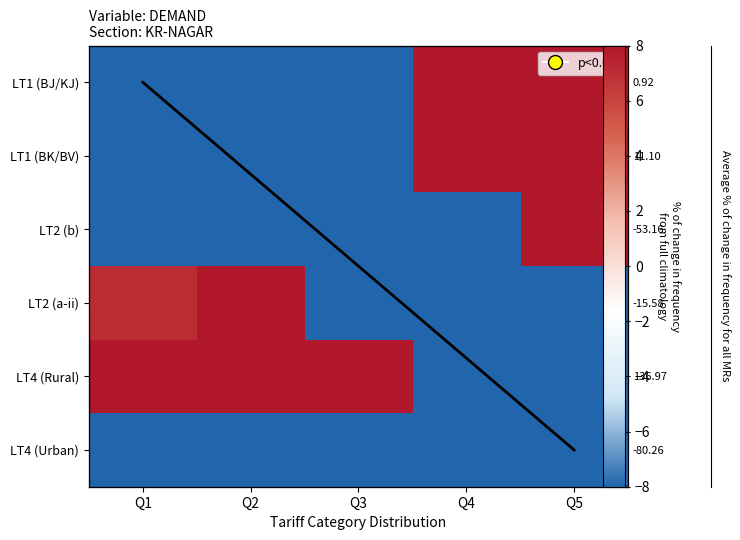

At Q1, list the series in order from largest to smallest.

LT4 (Rural), LT2 (a-ii), LT1 (BJ/KJ), LT4 (Urban), LT1 (BK/BV), LT2 (b)